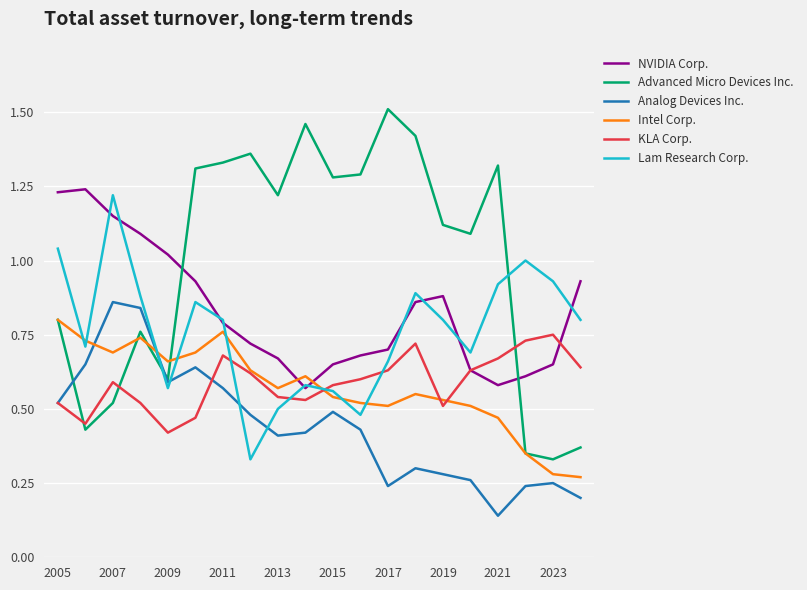

Which series has the largest total across all categories?

Advanced Micro Devices Inc.